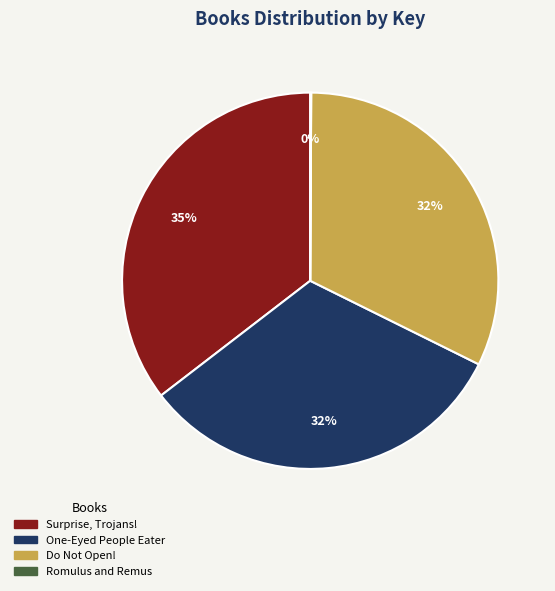

Which has a higher value, One-Eyed People Eater or Surprise, Trojans!?

Surprise, Trojans!